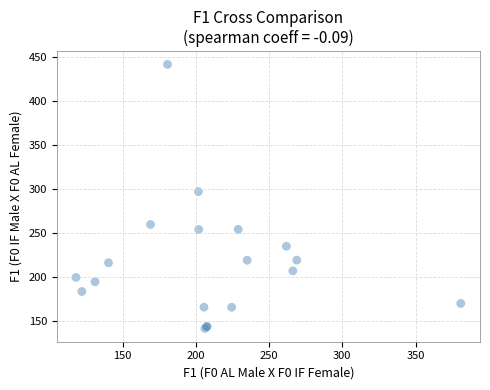

What Y value in the scatter plot is closest to 291?

297.0